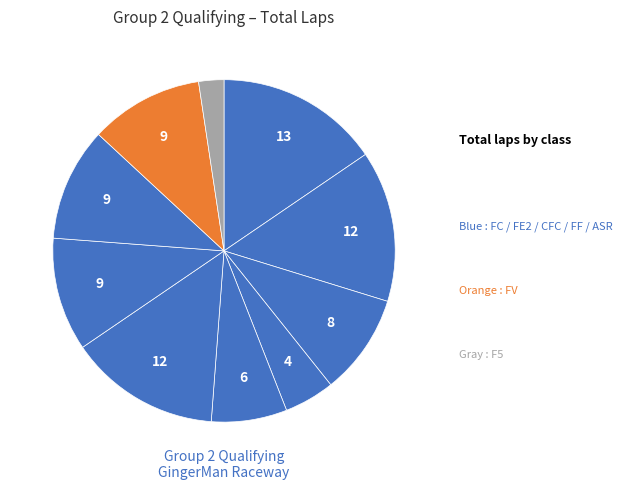

Count the number of slices in the pie.

10